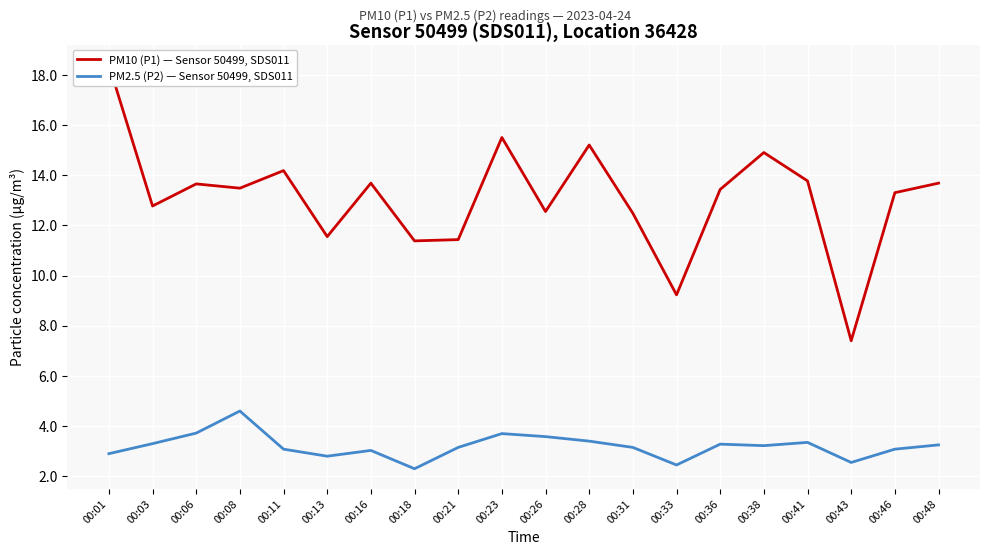

True or false: PM2.5 (P2) — Sensor 50499, SDS011 and PM10 (P1) — Sensor 50499, SDS011 cross at least once.

False